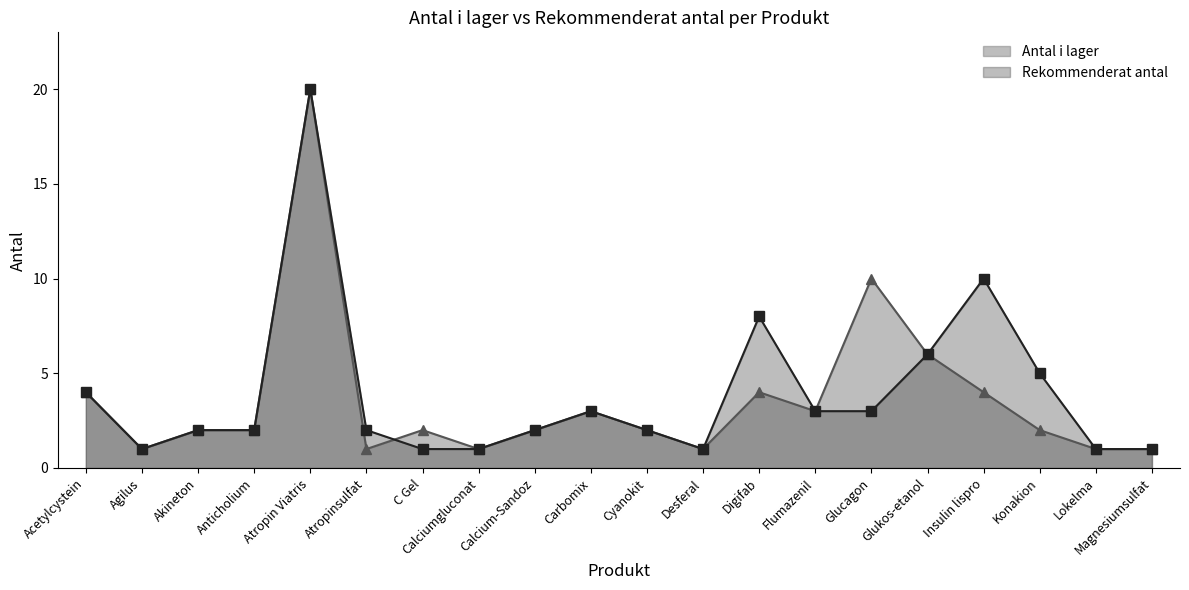

Count the number of data series in this chart.

2